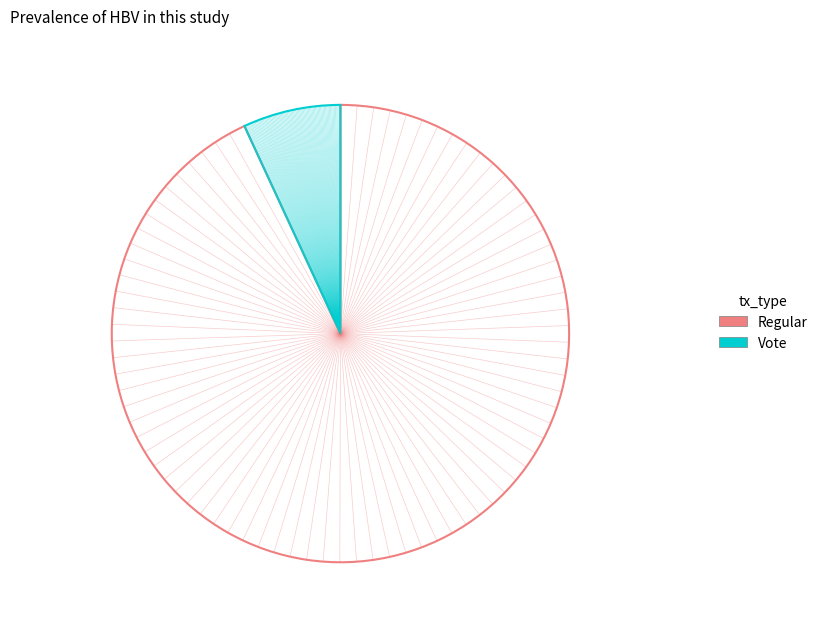

To the nearest percent, what percentage of the pie is Regular?

93%